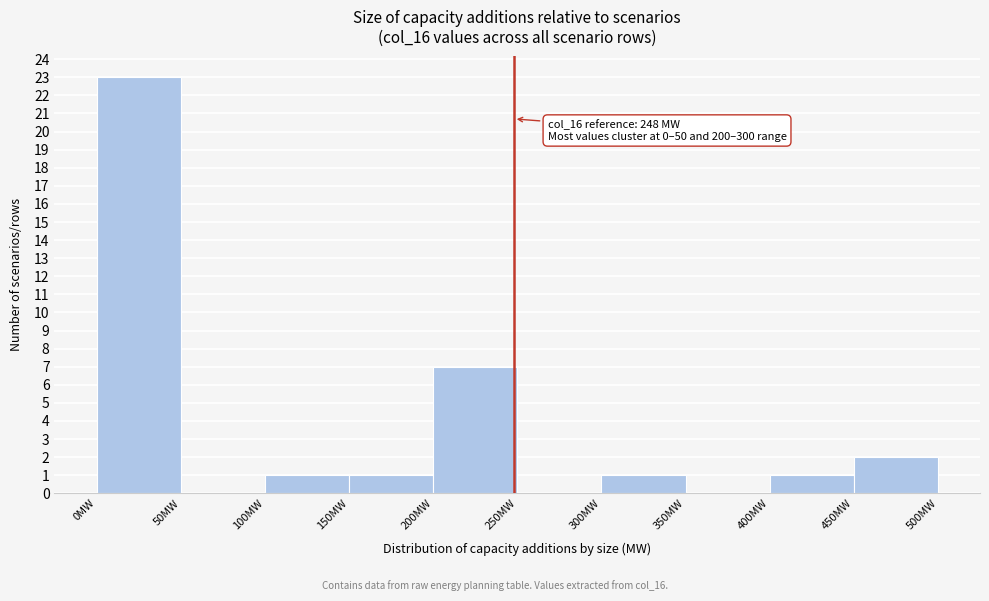

Over which range of the x-axis is the bar tallest?

0 to 50